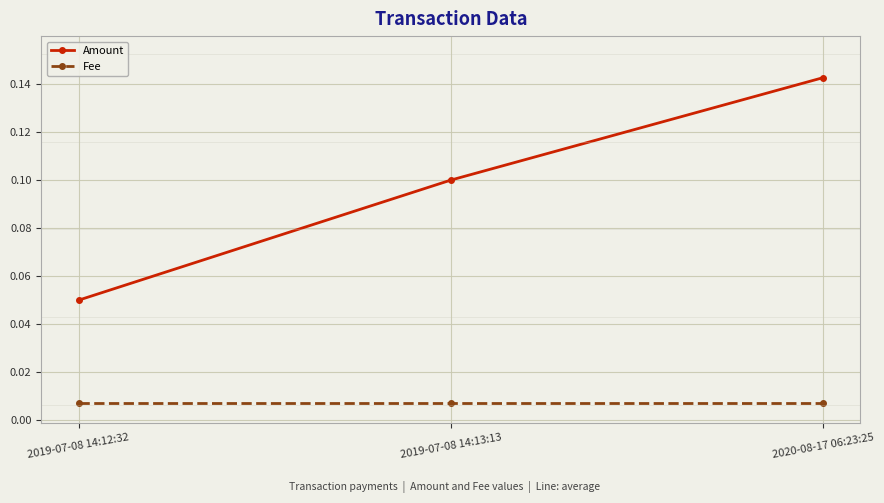

Which category has the highest value in the Amount series?

2020-08-17 06:23:25